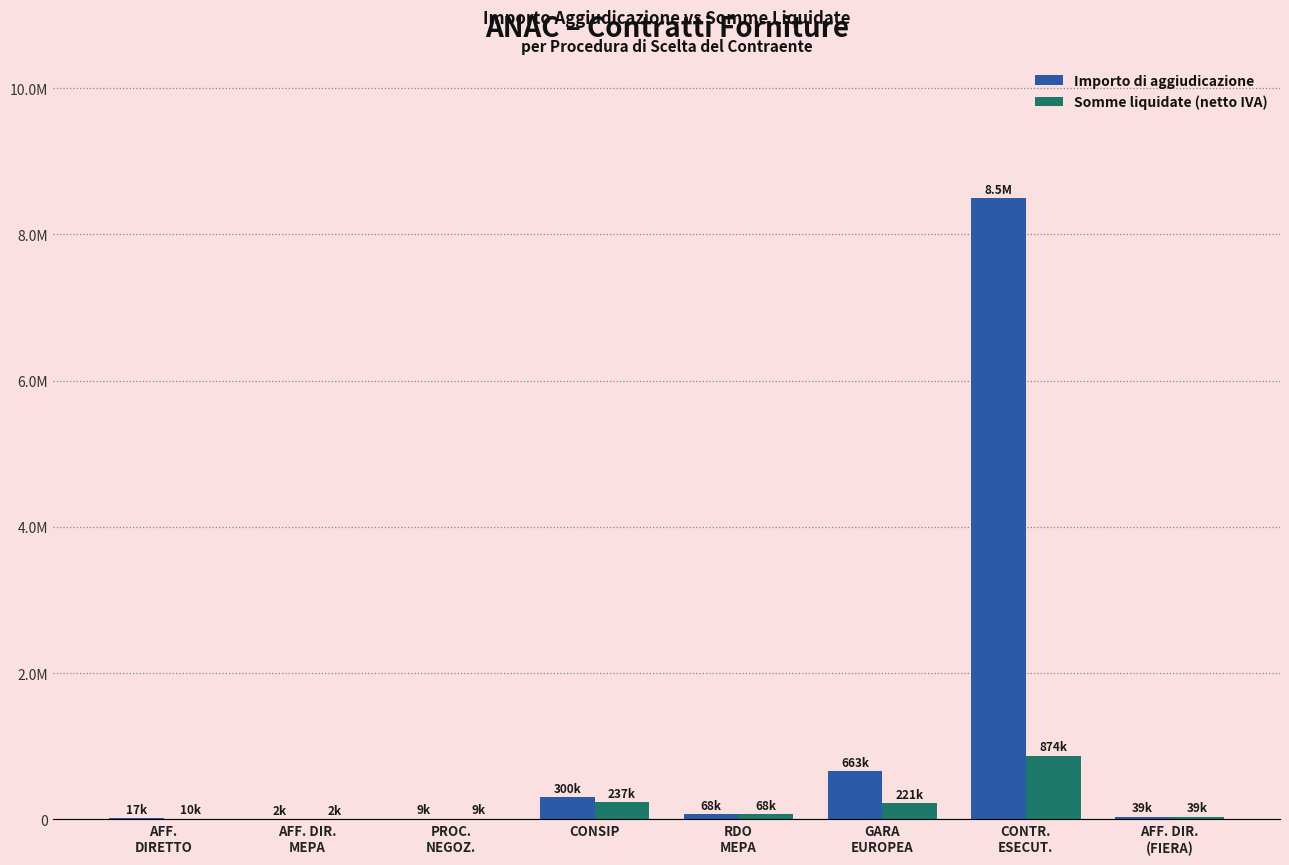

What are all the series names shown in the legend?

Importo di aggiudicazione, Somme liquidate (netto IVA)